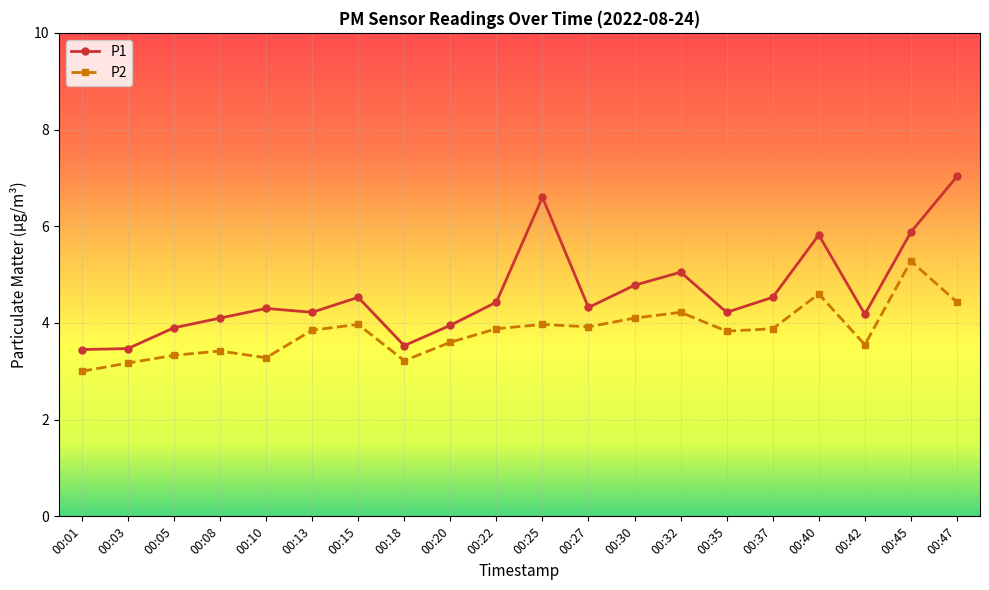

At which category does the chart reach its peak across all series?

00:47